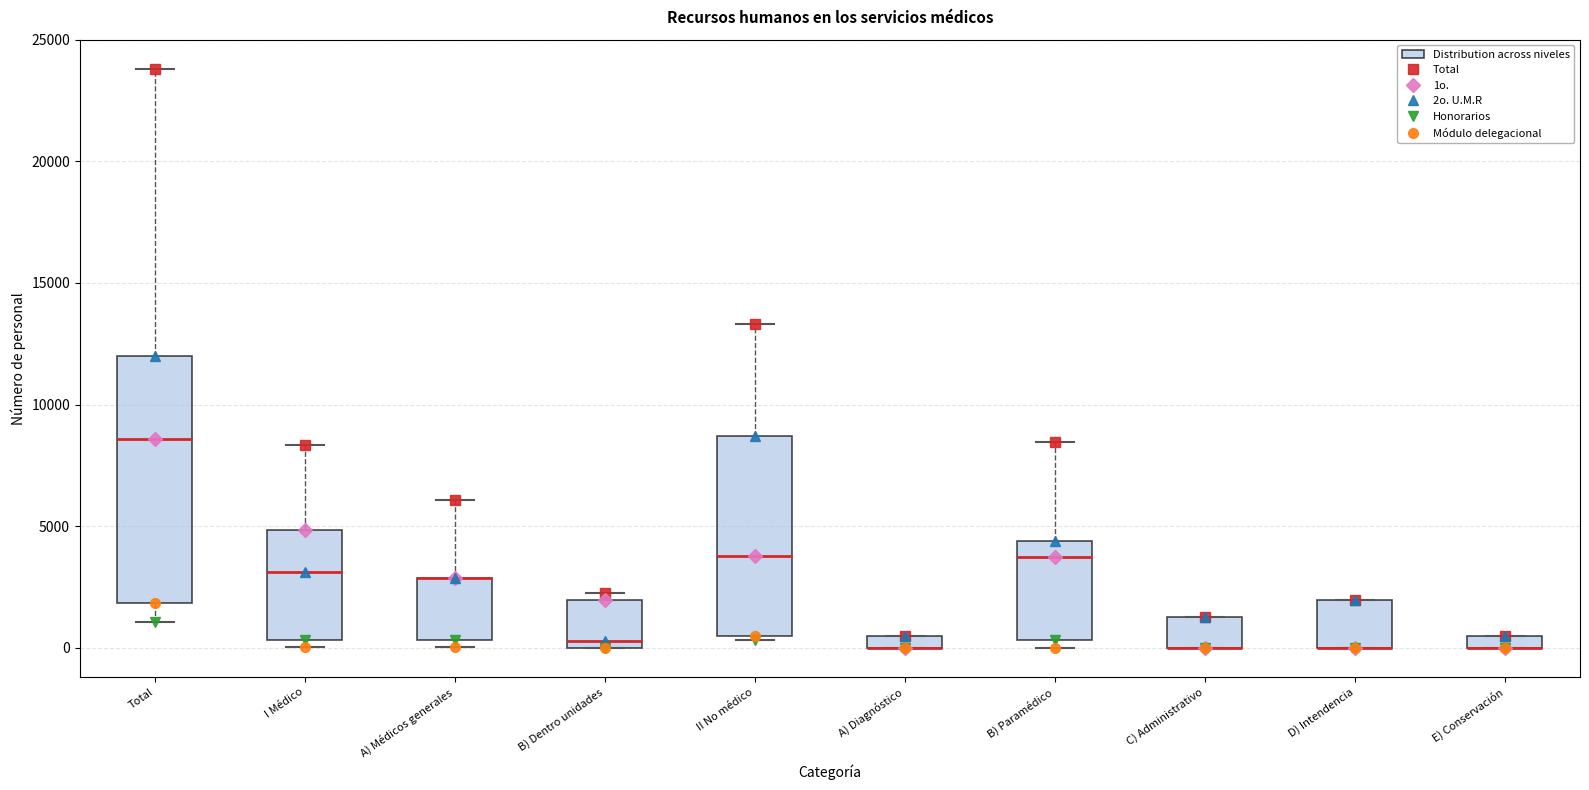

Where does the median line of the box for I Médico sit on the y-axis? The values are not printed on the chart, so give them approximately, as read against the axis.

3000